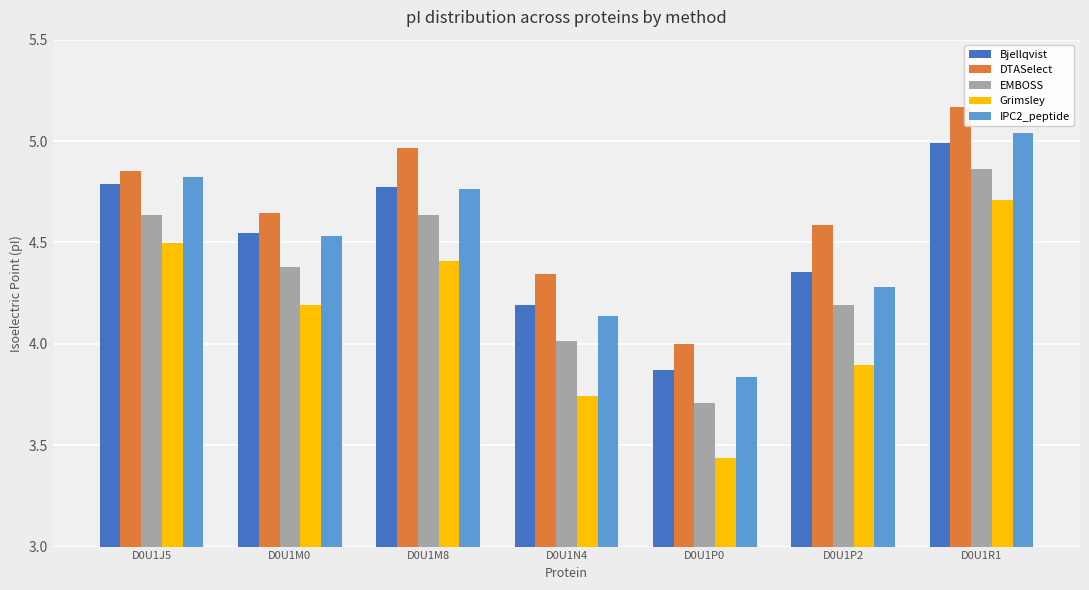

At which category does the chart reach its peak across all series?

D0U1R1